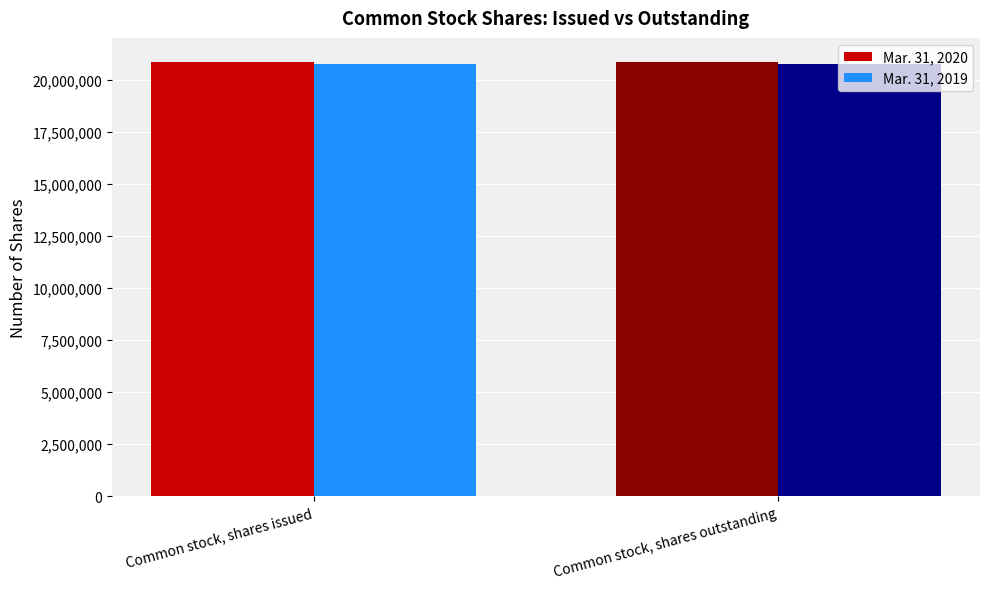

Count the number of categories in the chart.

2